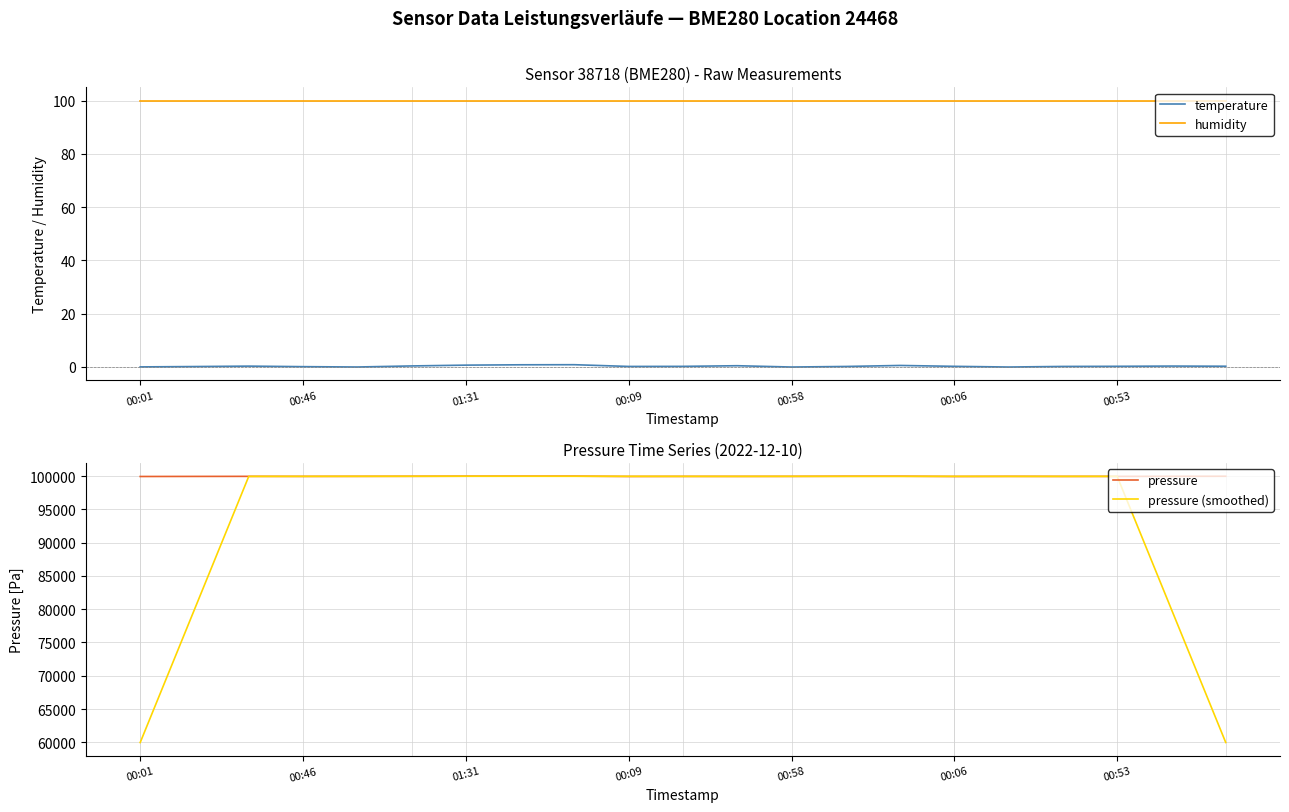

What is the lowest value of the pressure series?

99934.8